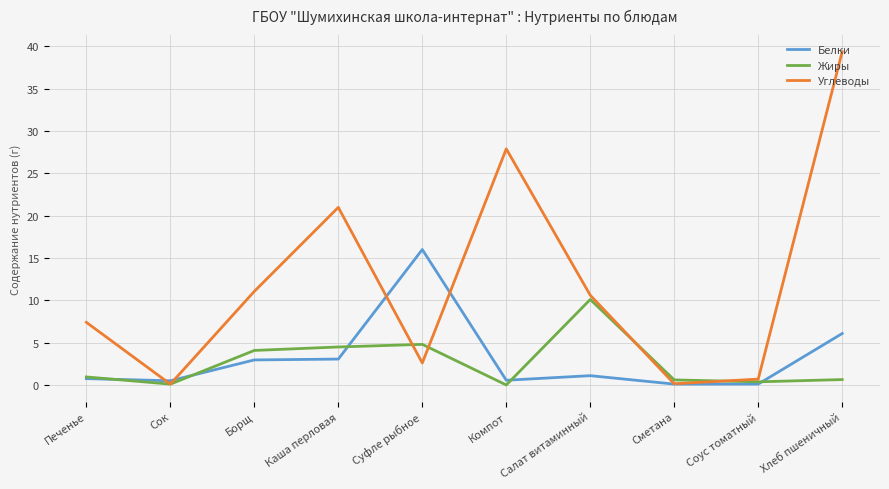

At how many categories does at least one series exceed 8?

6